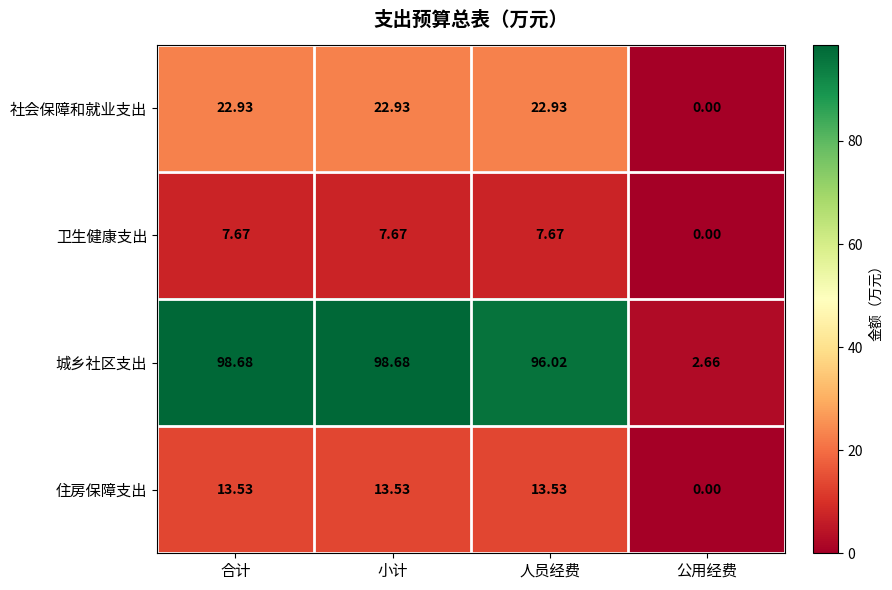

At how many categories does at least one series exceed 25?

3